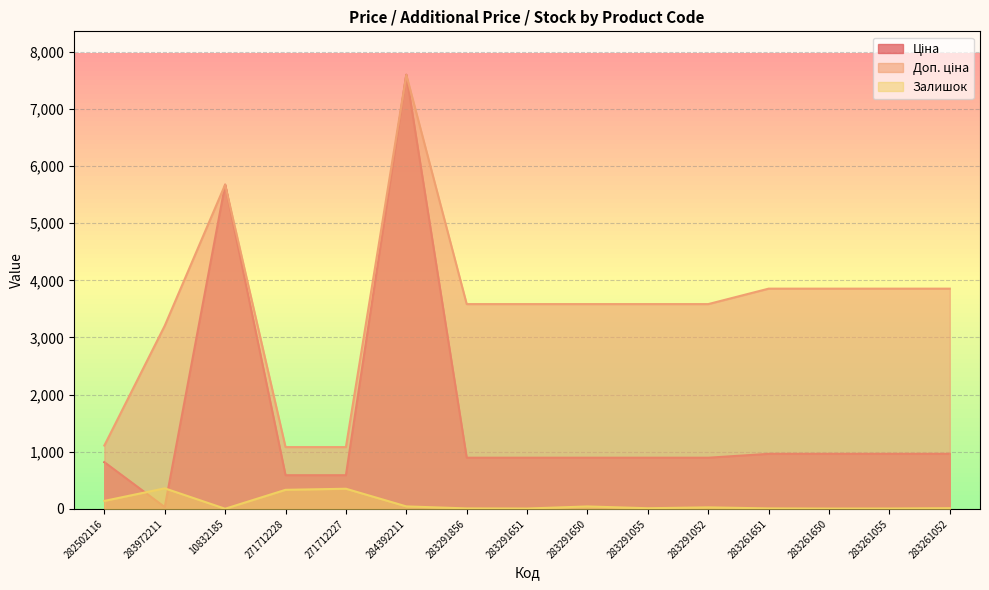

The Ціна series shows 895.9 at 283291052. True or false?

True